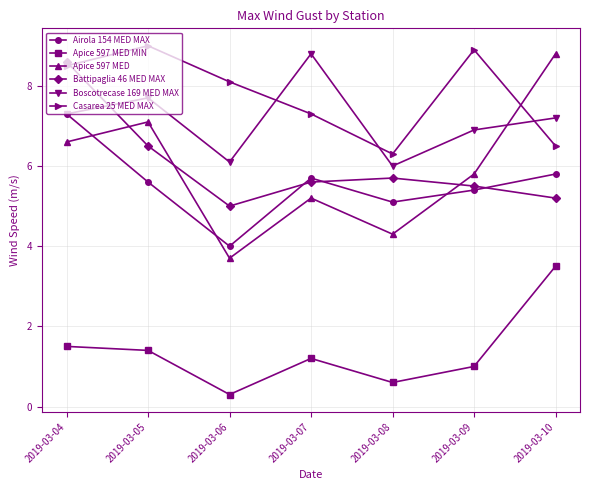

True or false: Airola 154 MED MAX and Casarea 25 MED MAX intersect in this chart.

False